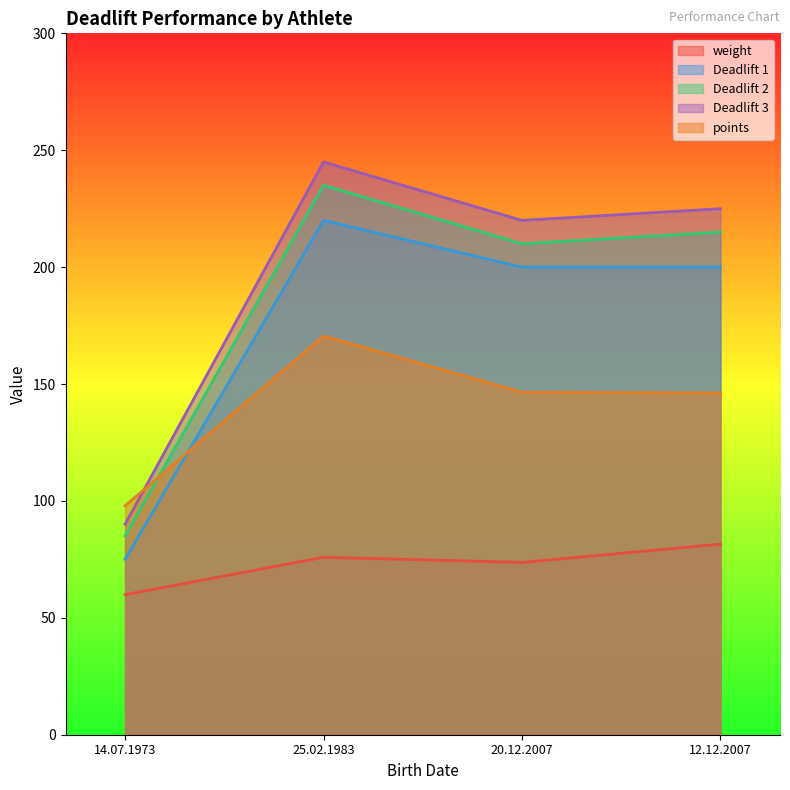

Does the chart display data point markers on the line(s)?

No